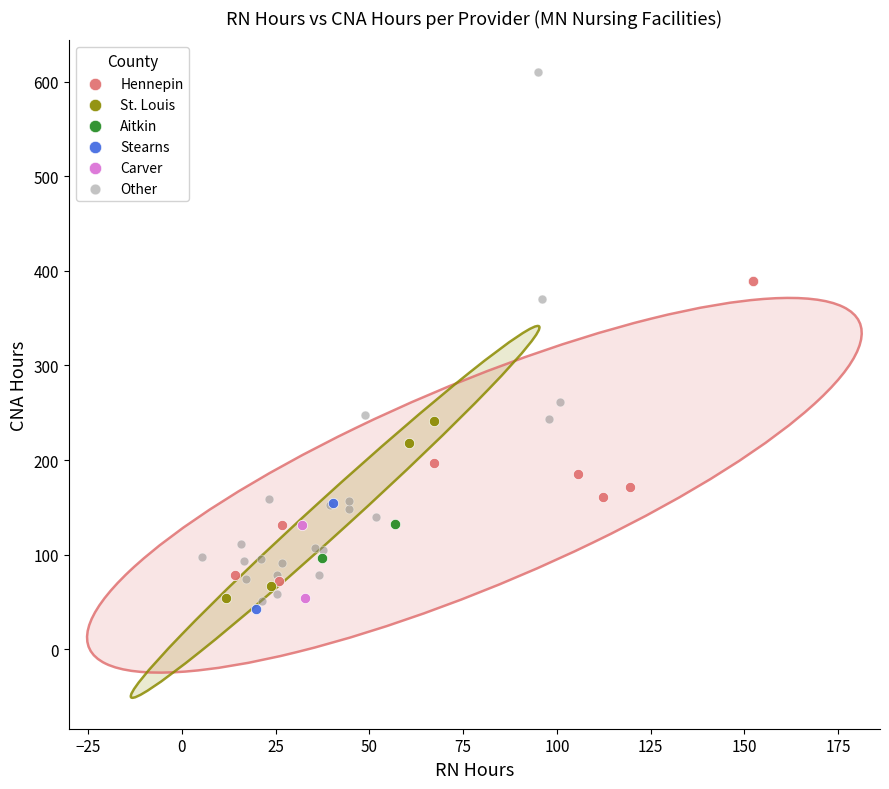

Which series has the widest spread of Y values?

Other